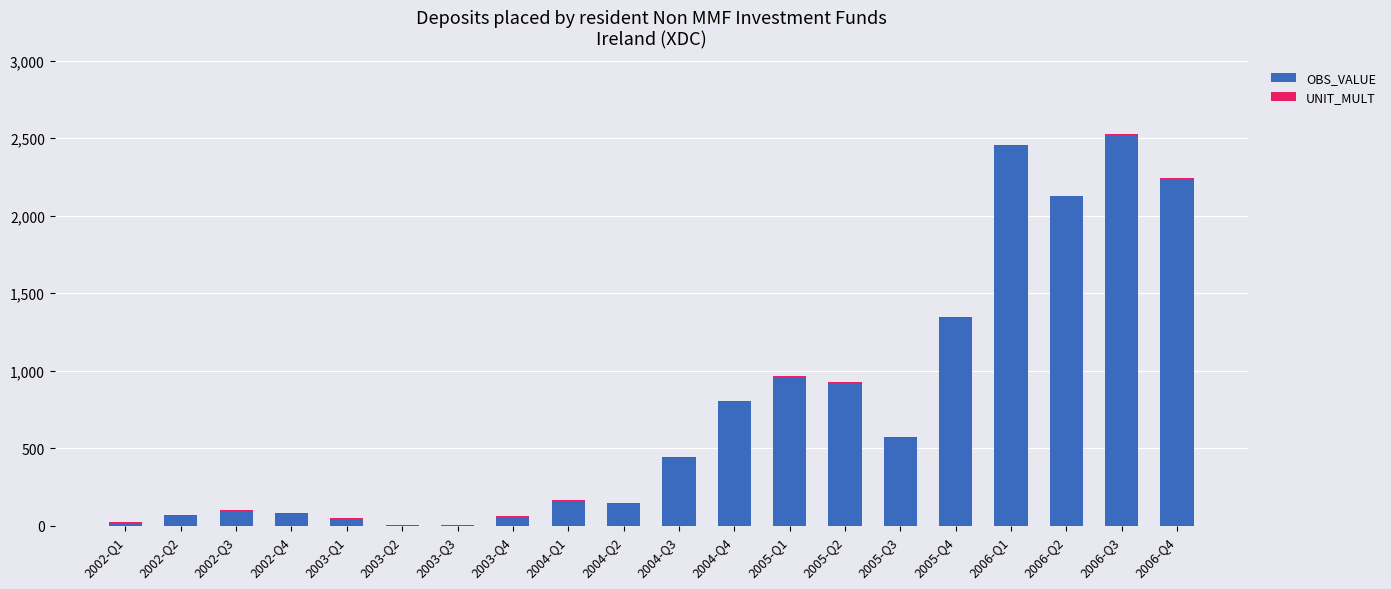

True or false: OBS_VALUE has a value of 0 at 2003-Q2.

True